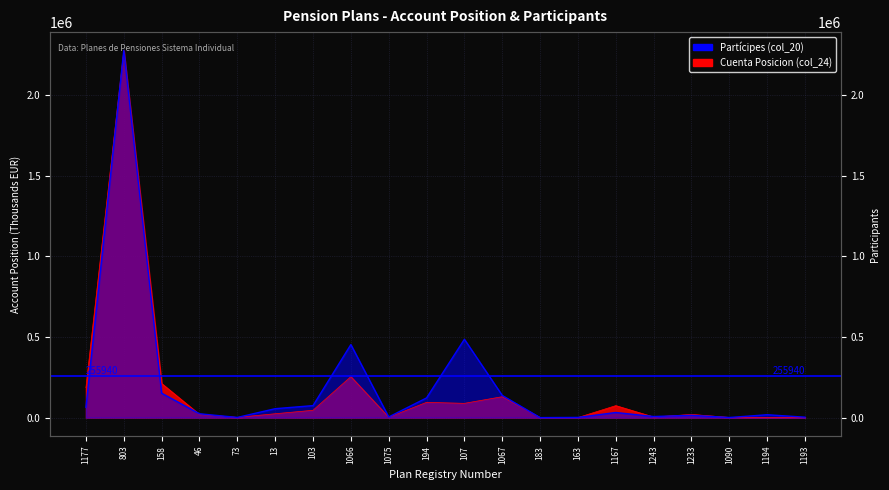

Between which two adjacent categories do Partícipes (col_20) and Cuenta Posicion (col_24) first intersect?

158 and 46